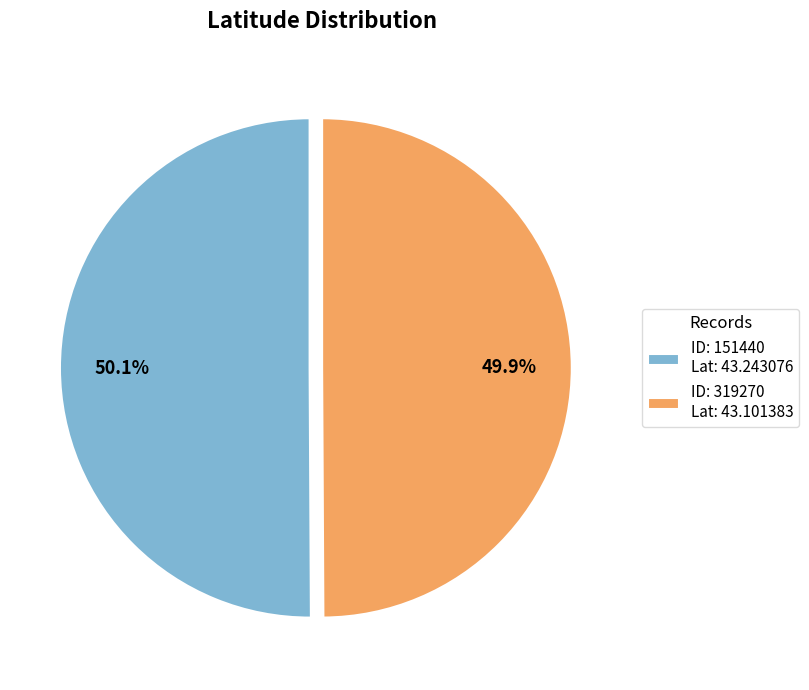

Is the sum of ID: 151440 Lat: 43.243076 and ID: 319270 Lat: 43.101383 greater than half?

Yes